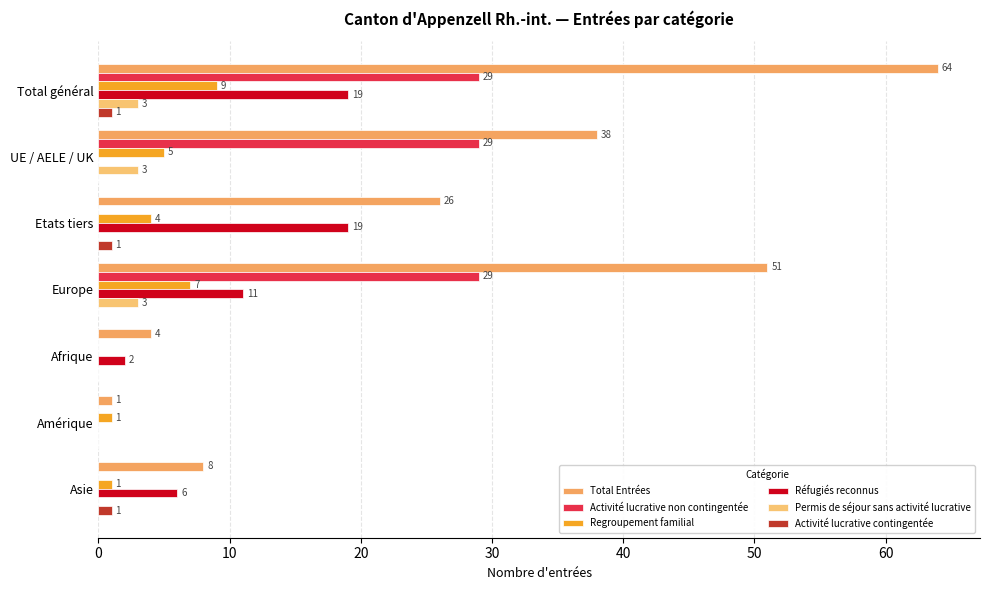

How many values in Permis de séjour sans activité lucrative are above zero?

3